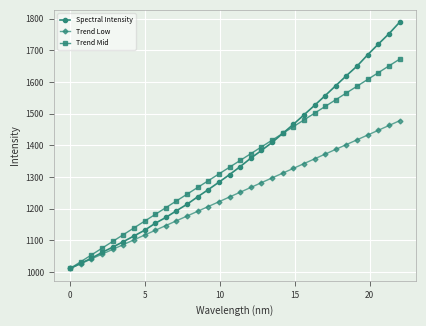

How many data points does each series have?

32